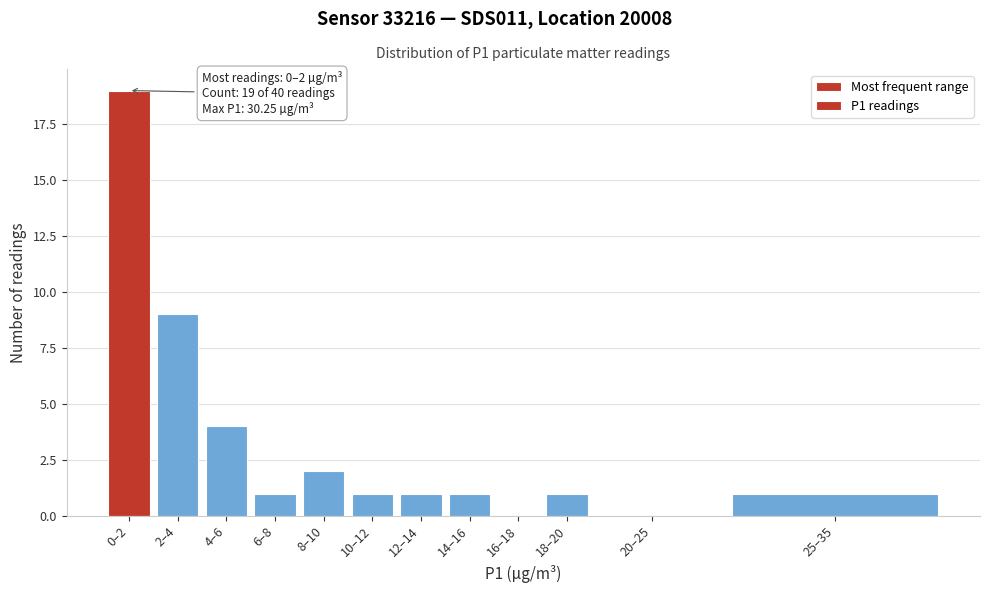

Reading left to right, extract all data points from this chart.

0–2=19	2–4=9	4–6=4	6–8=1	8–10=2	10–12=1	12–14=1	14–16=1	16–18=0	18–20=1	20–25=0	25–35=1